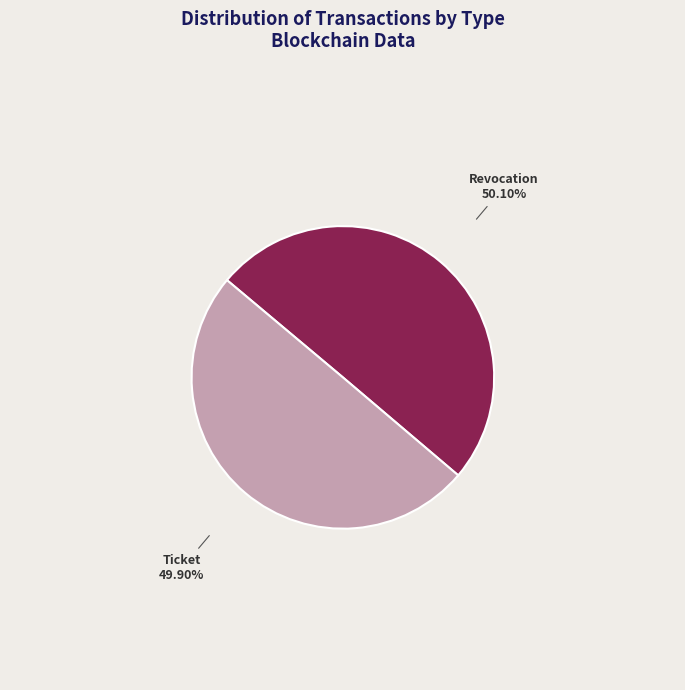

To the nearest percent, what portion does Ticket represent?

50%